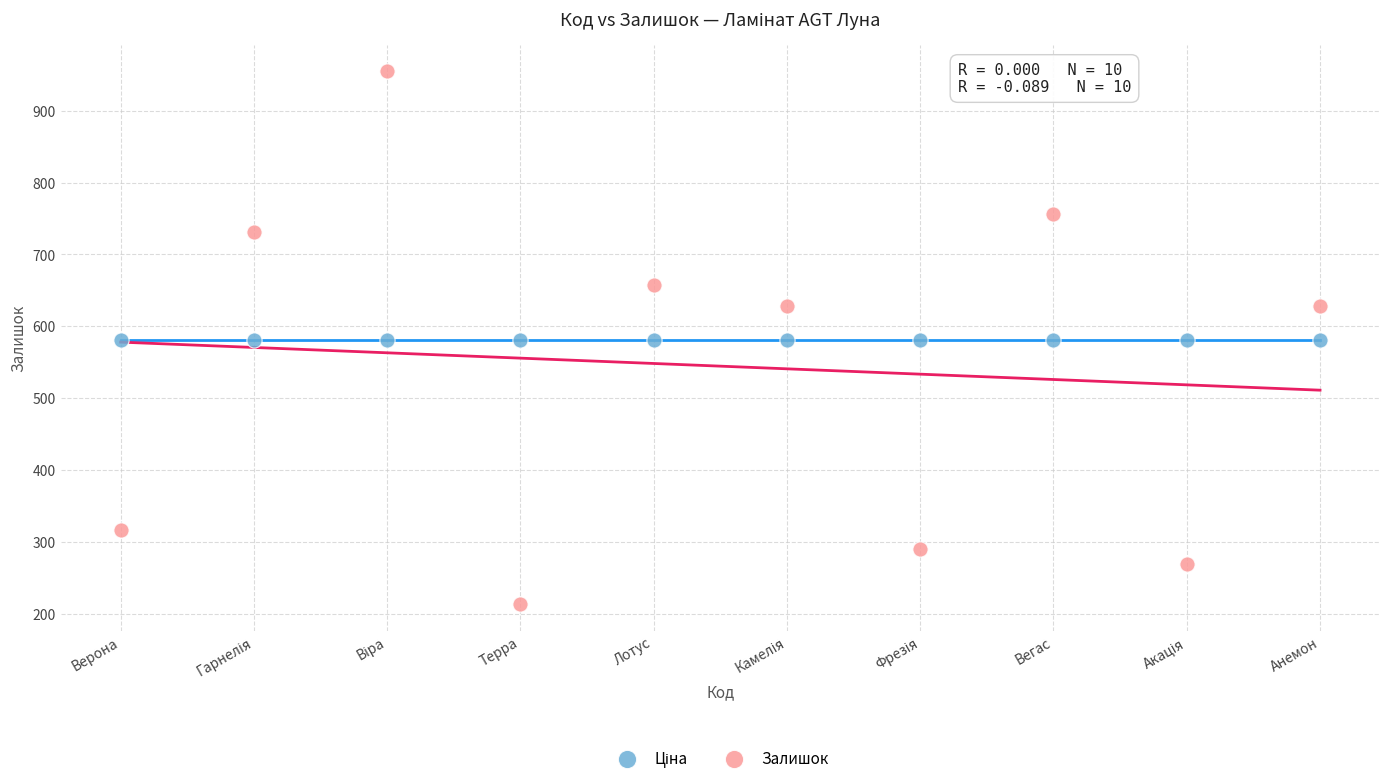

Which series contains the highest Y value?

Залишок